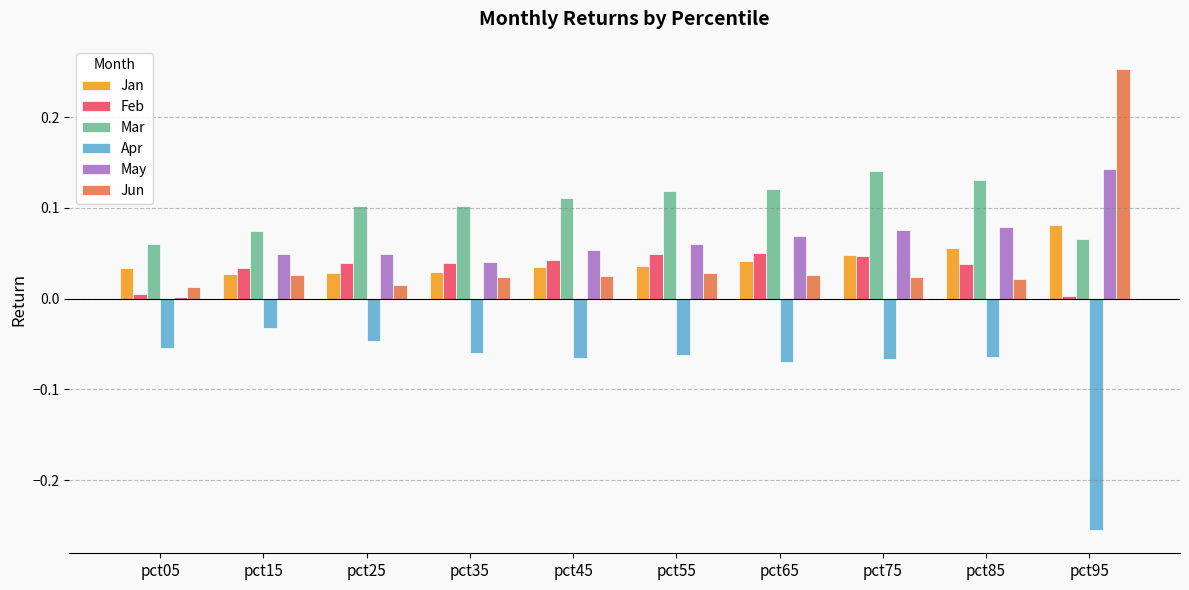

Is the value of Mar at pct65 greater than the value of Feb at pct95?

Yes